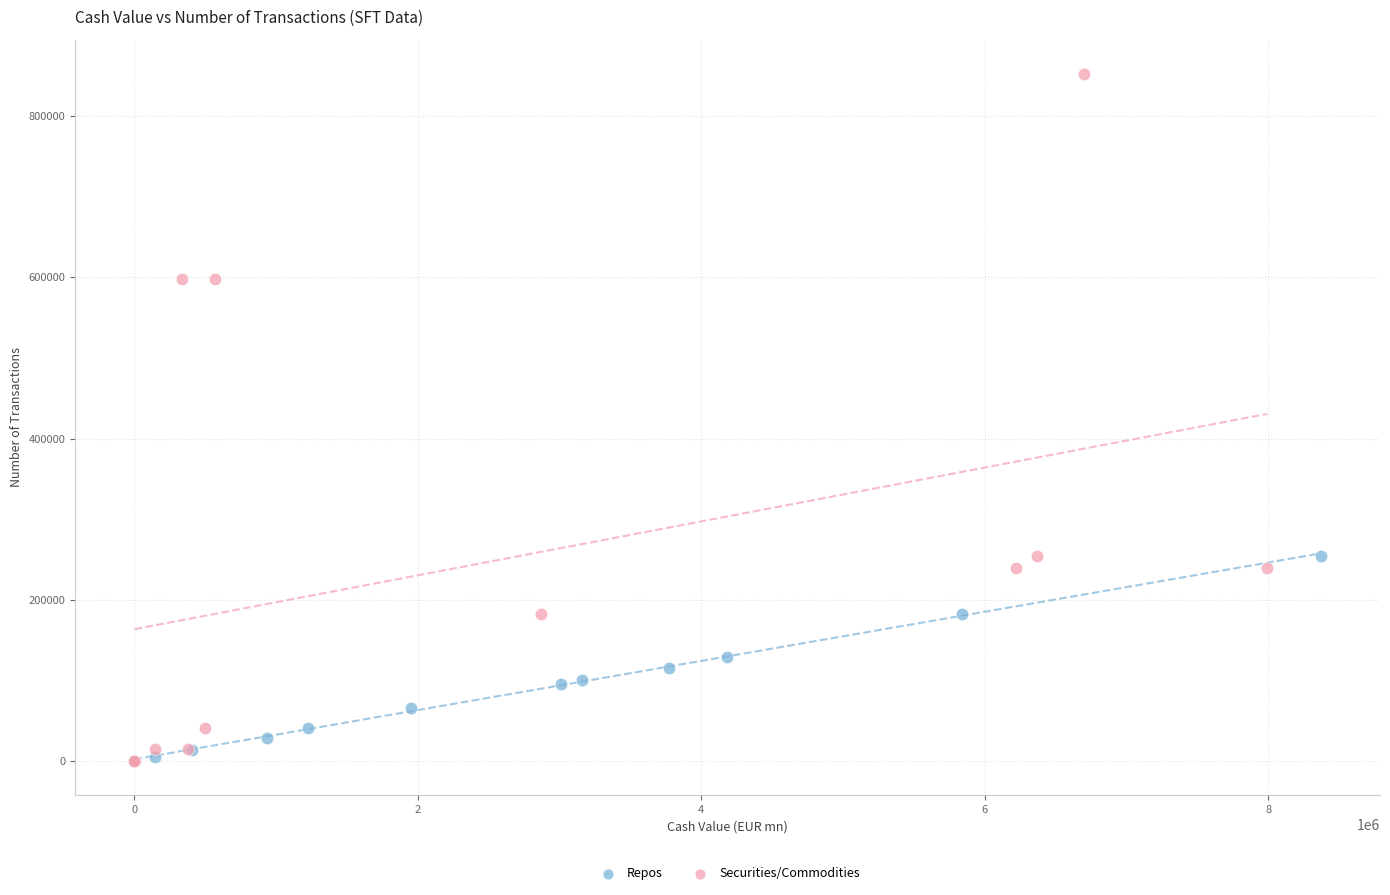

Which series contains the highest Y value?

Securities/Commodities